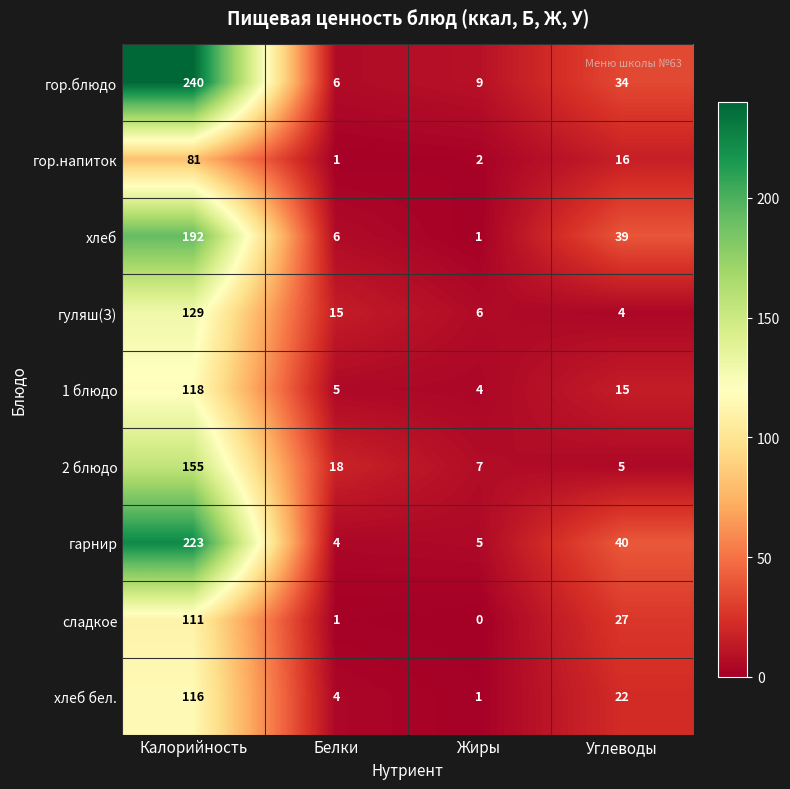

At which category is the sum across all series the highest?

Калорийность